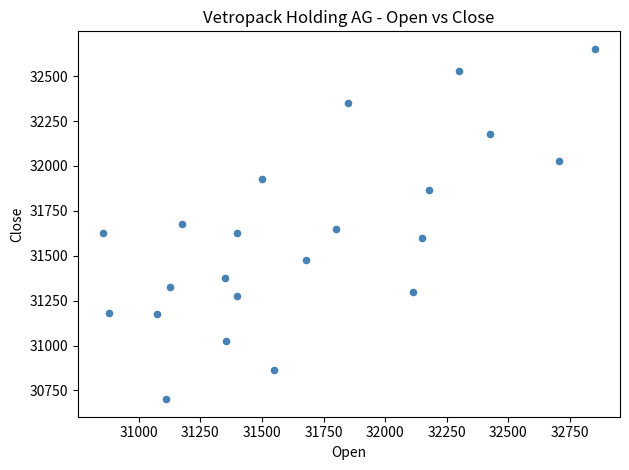

What is the range of X values (max minus min)?

2000